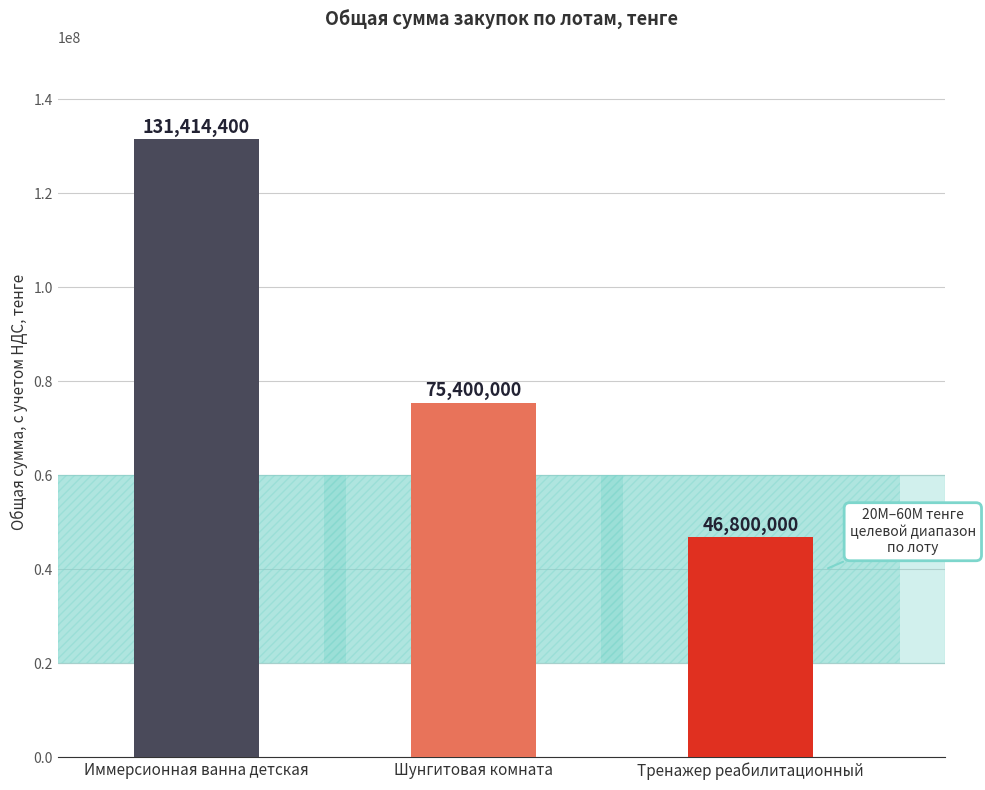

The chart shows a value of 219709314 at Иммерсионная ванна детская. True or false?

False